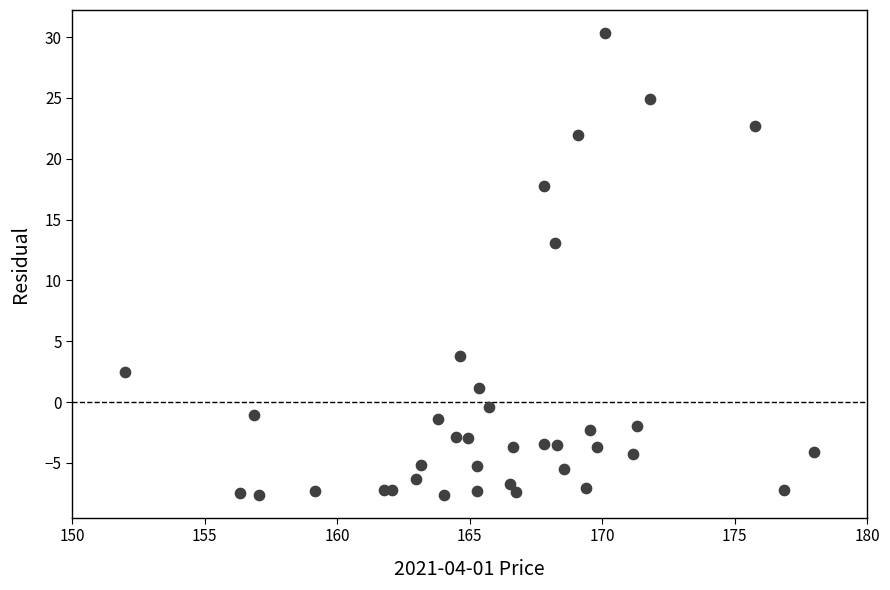

What Y value in the scatter plot is closest to 11?

13.1